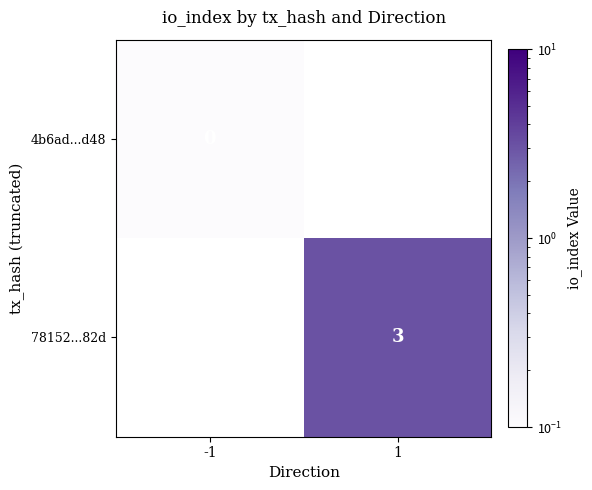

Count the number of data series in this chart.

2